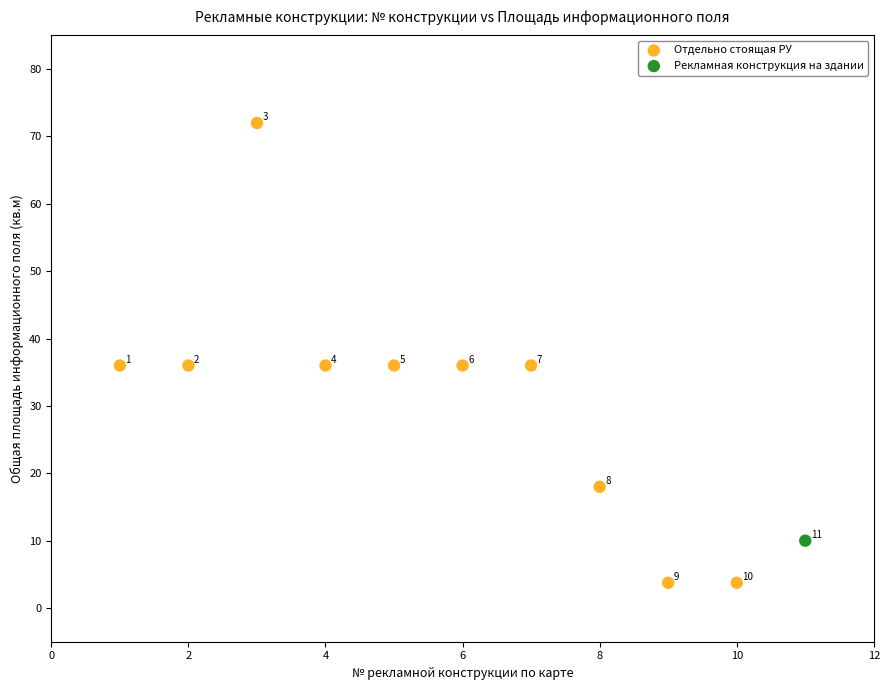

What are all the series names shown in the legend?

Отдельно стоящая РУ, Рекламная конструкция на здании